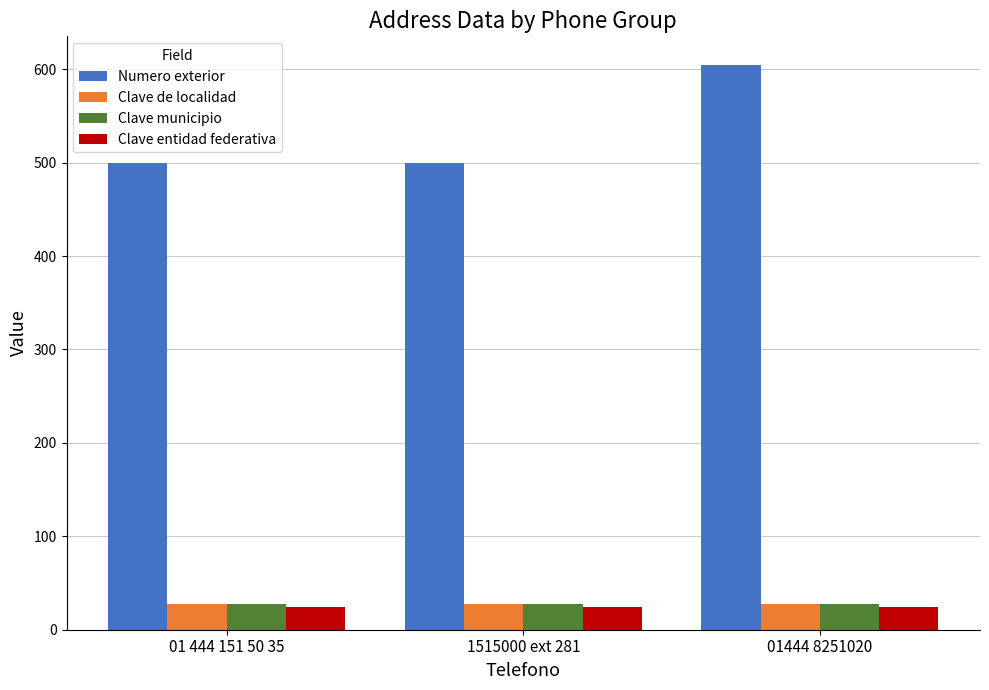

What are all the series names shown in the legend?

Numero exterior, Clave de localidad, Clave municipio, Clave entidad federativa